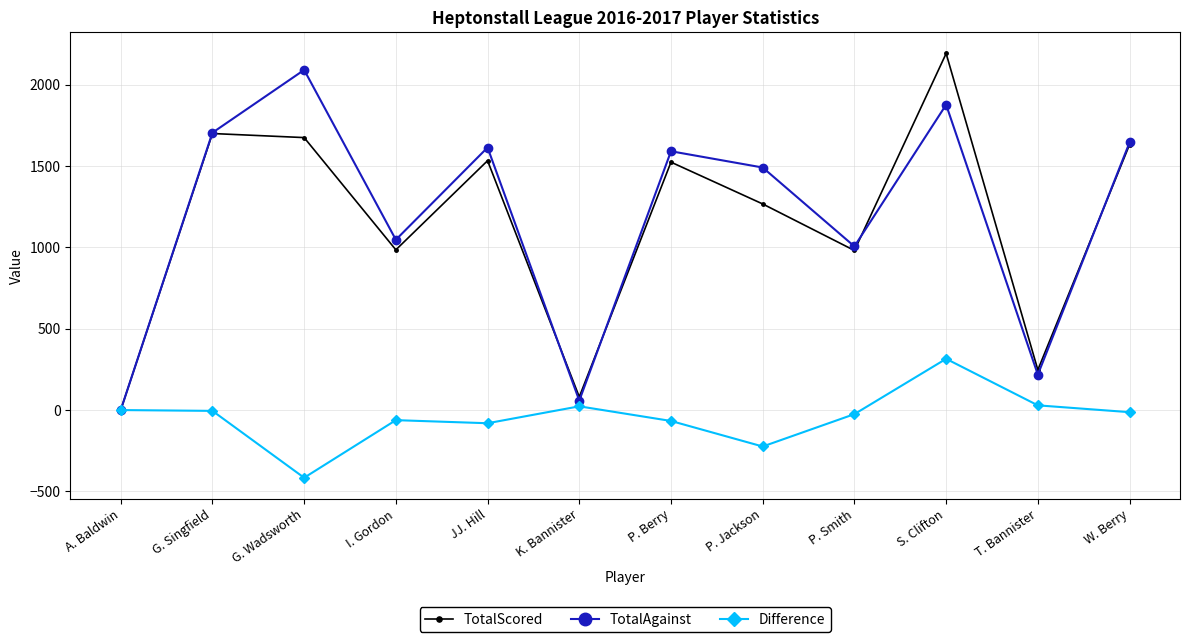

What is the label of the 2nd point from the right?

T. Bannister